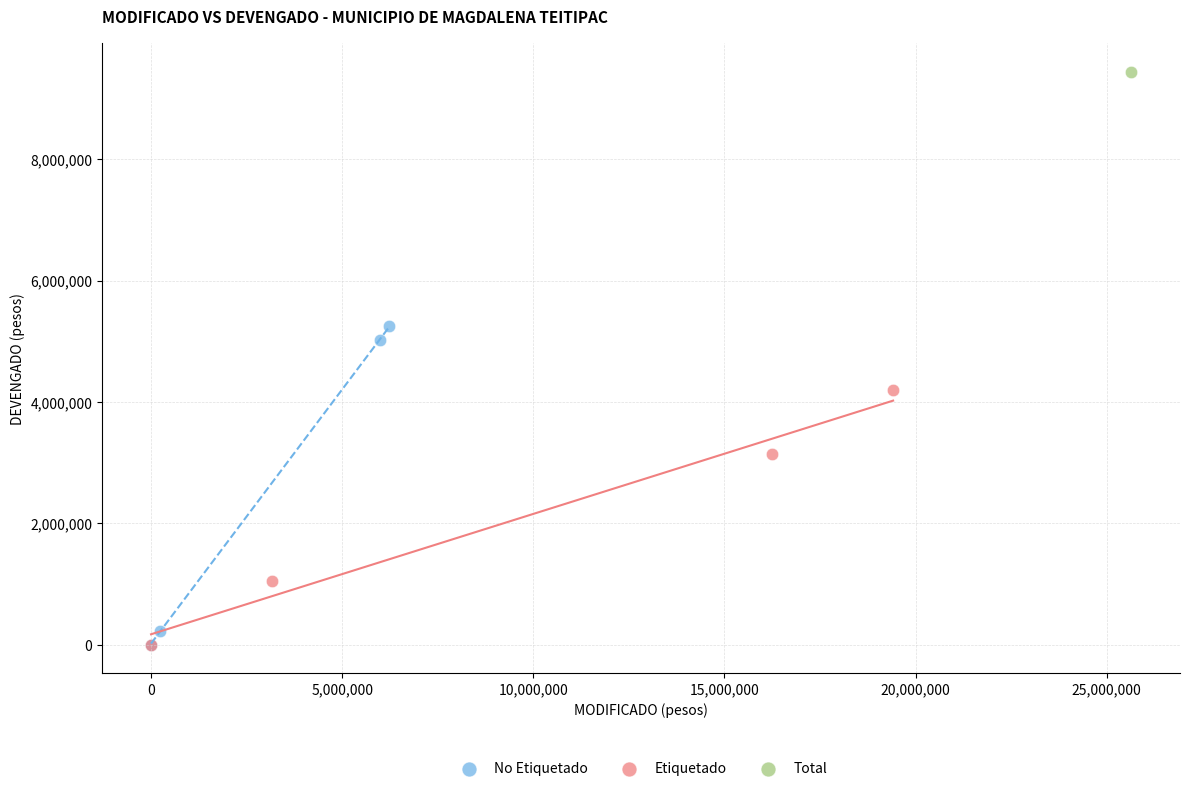

What are all the series names shown in the legend?

No Etiquetado, Etiquetado, Total